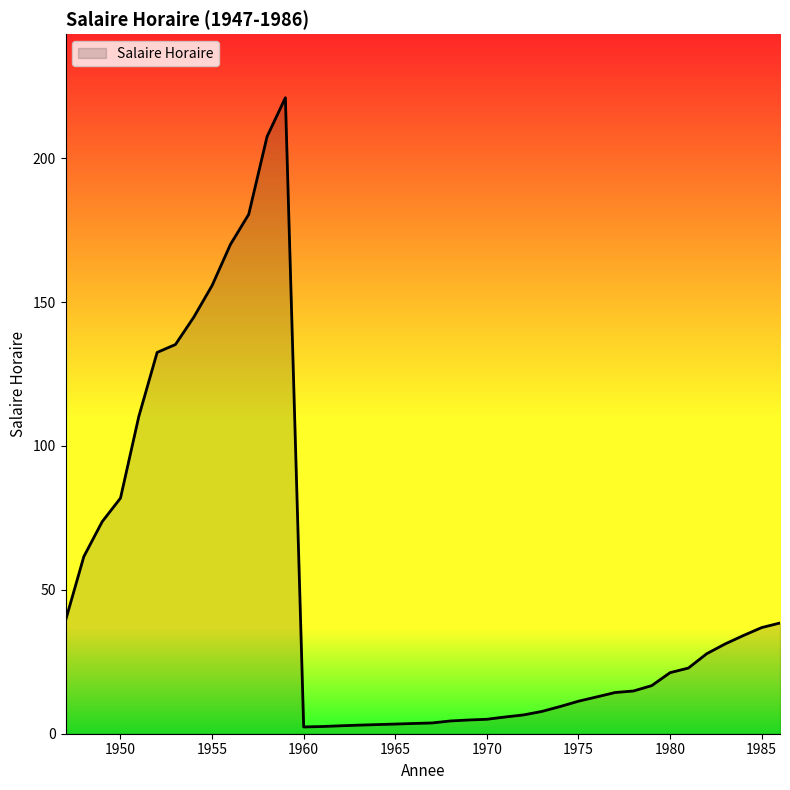

What is the greatest value displayed?

221.0